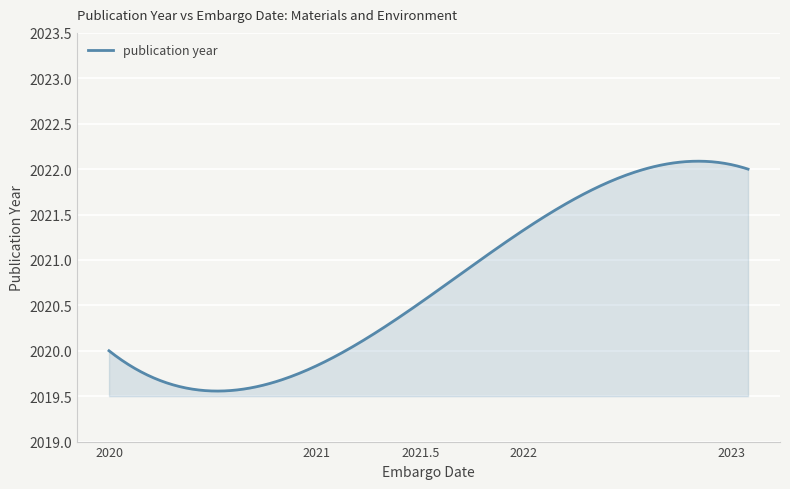

What is the difference between the maximum and minimum values?

2.5